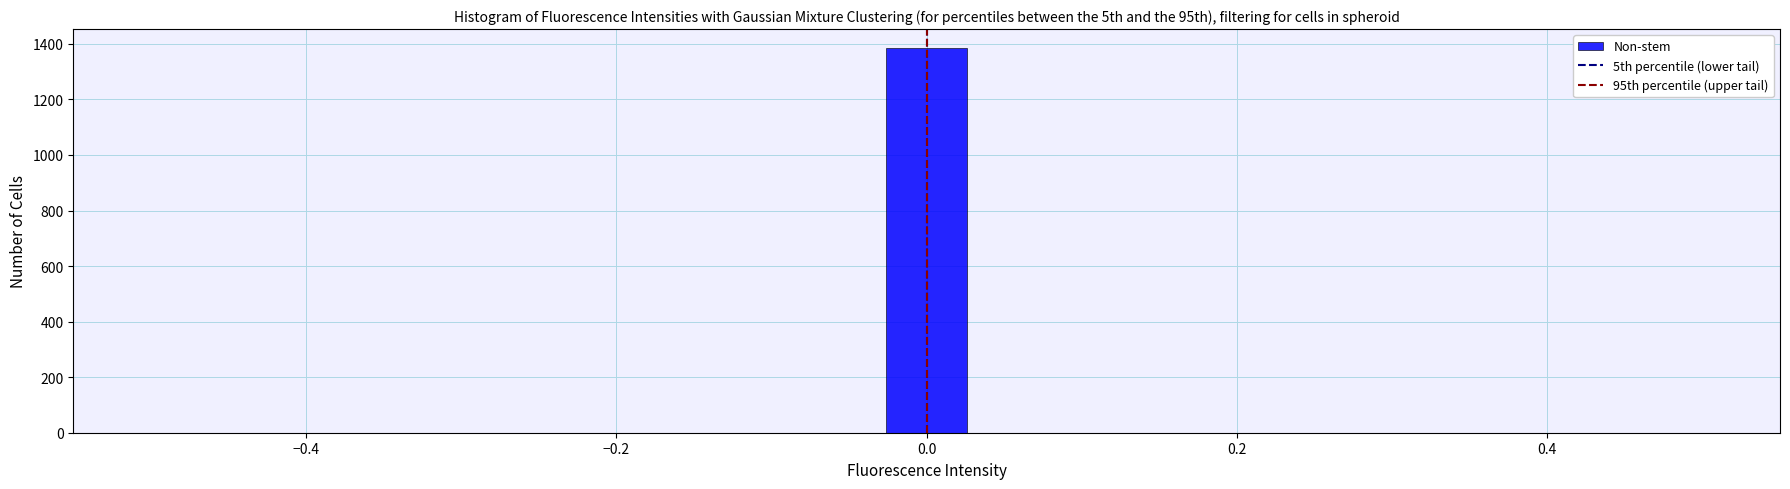

Read against the x-axis, roughly where is the centre of the tallest bar?

0.00